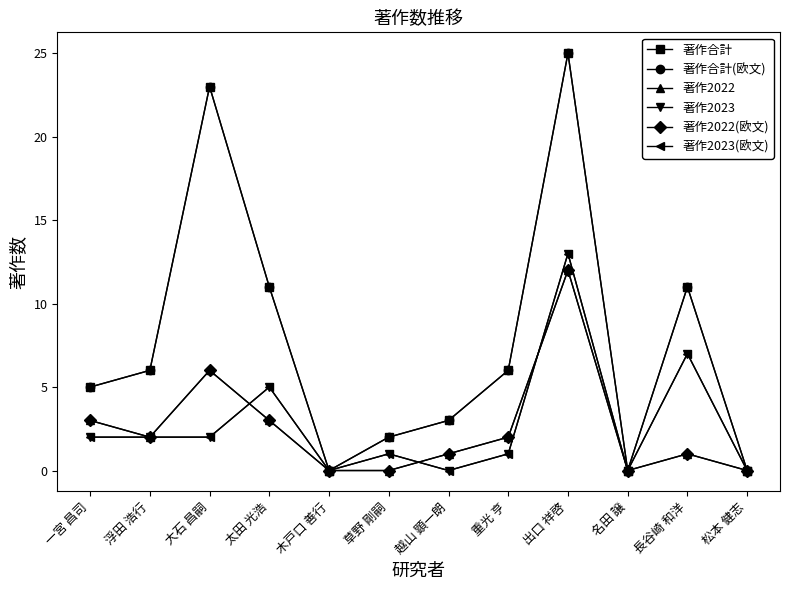

Which has a higher value, 越山 顕一朗 or 重光 亨?

重光 亨